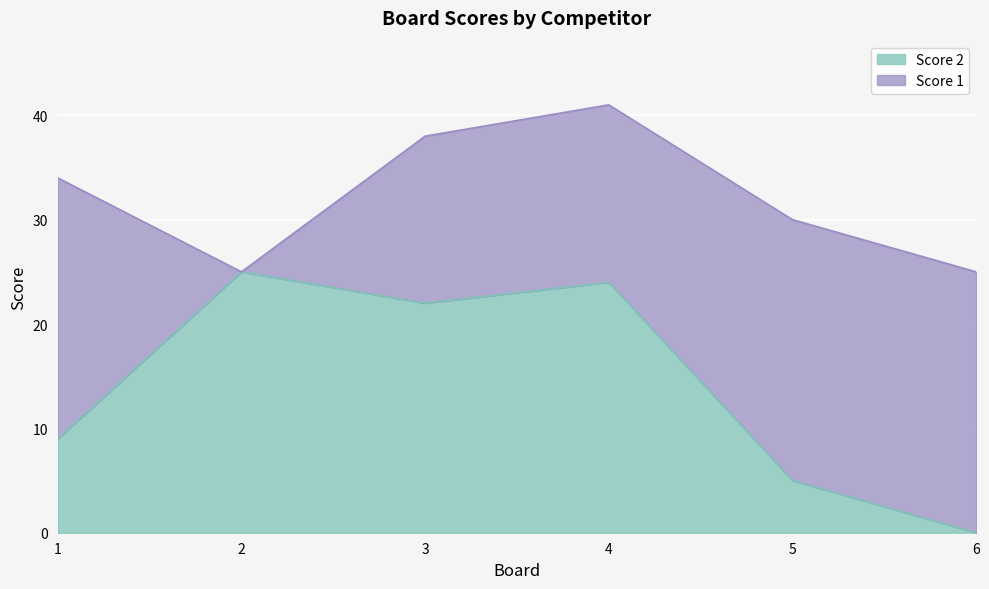

Approximately how many times larger is the value at 1 compared to 5?

1.8